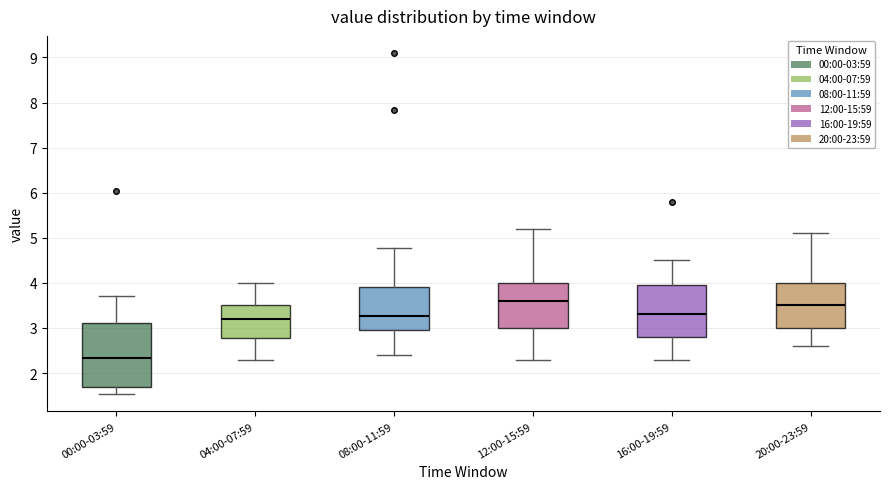

Comparing the boxes themselves (not the whiskers), which one is the tallest?

00:00-03:59